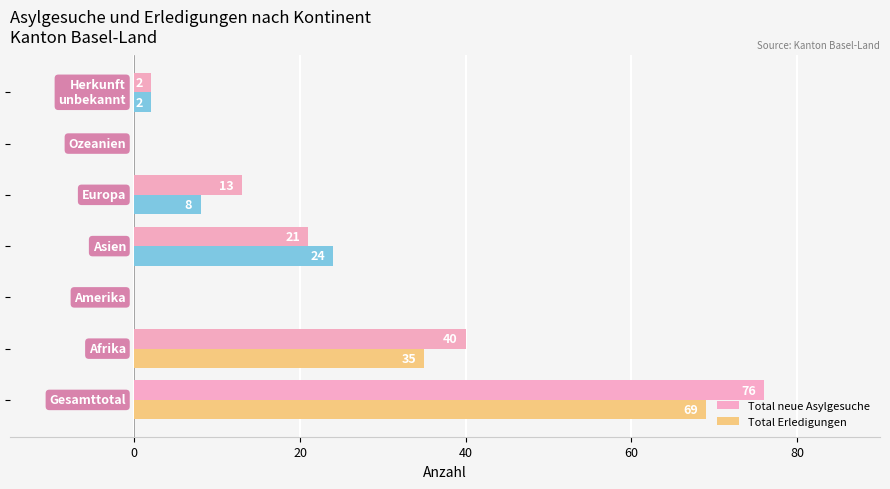

What is the maximum value for Total neue Asylgesuche?

76